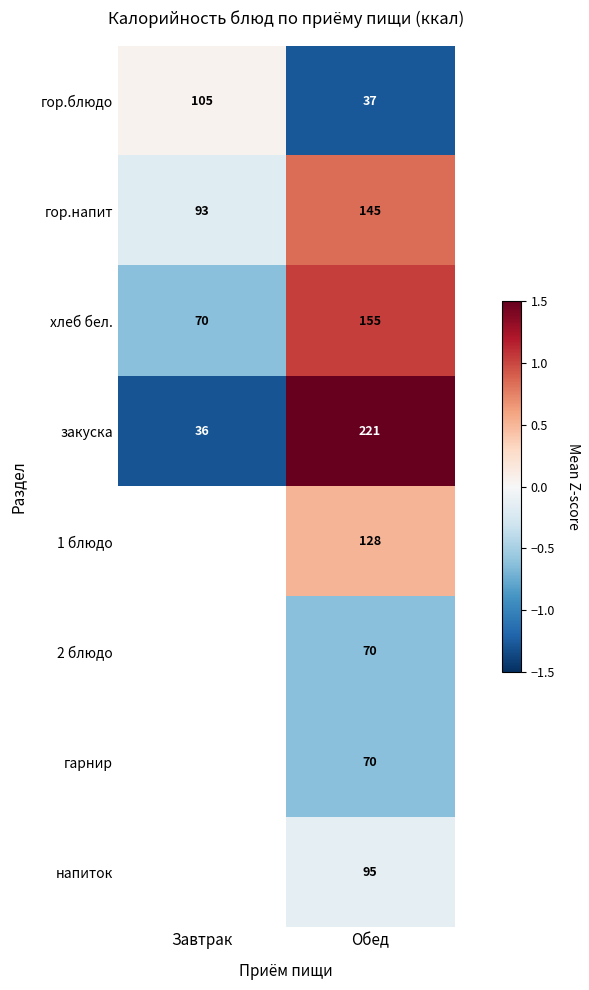

Is the value of хлеб бел. at Завтрак greater than the value of напиток at Обед?

No